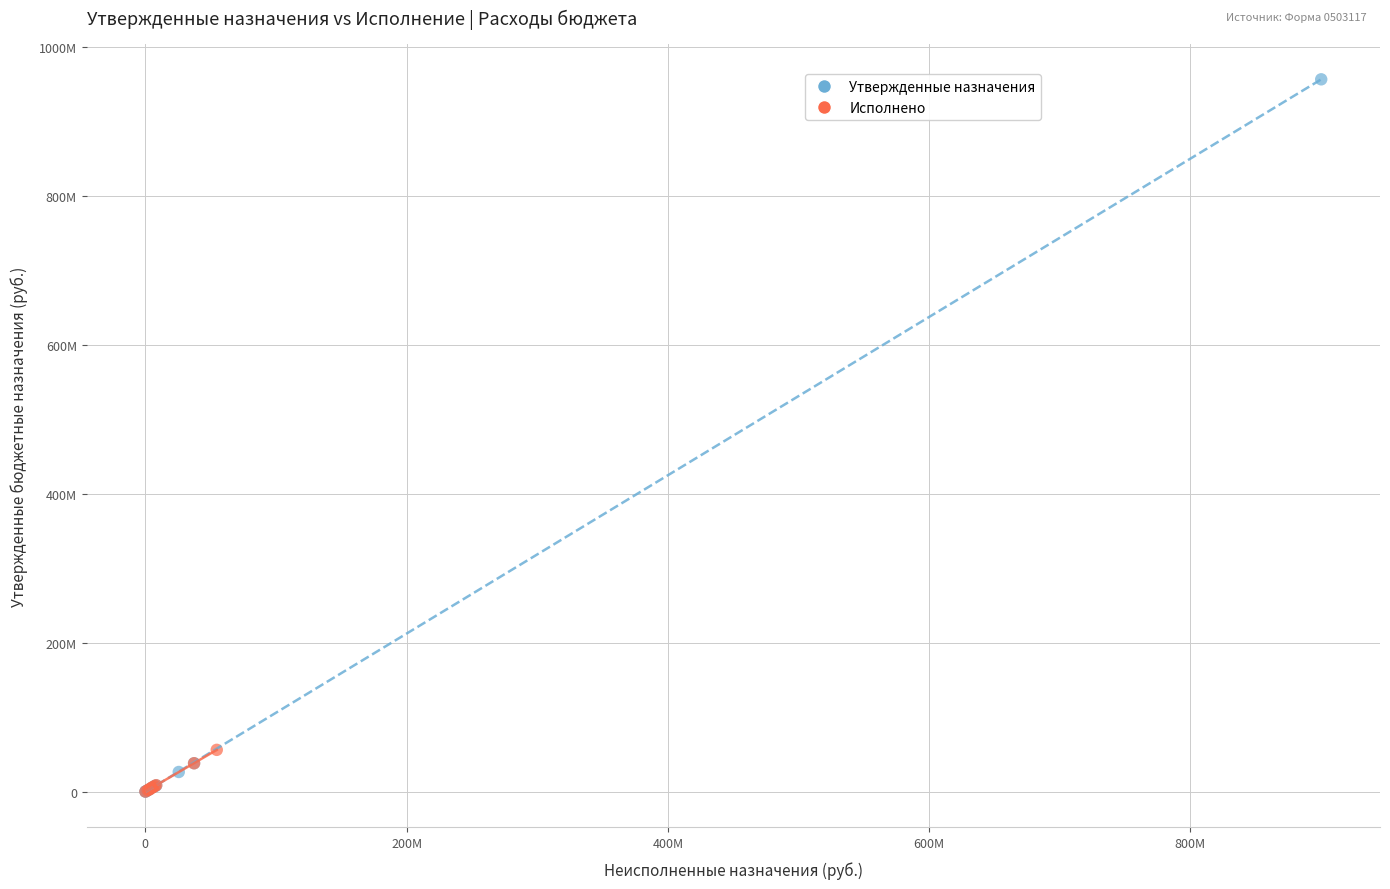

What are all the series names shown in the legend?

Утвержденные назначения, Исполнено